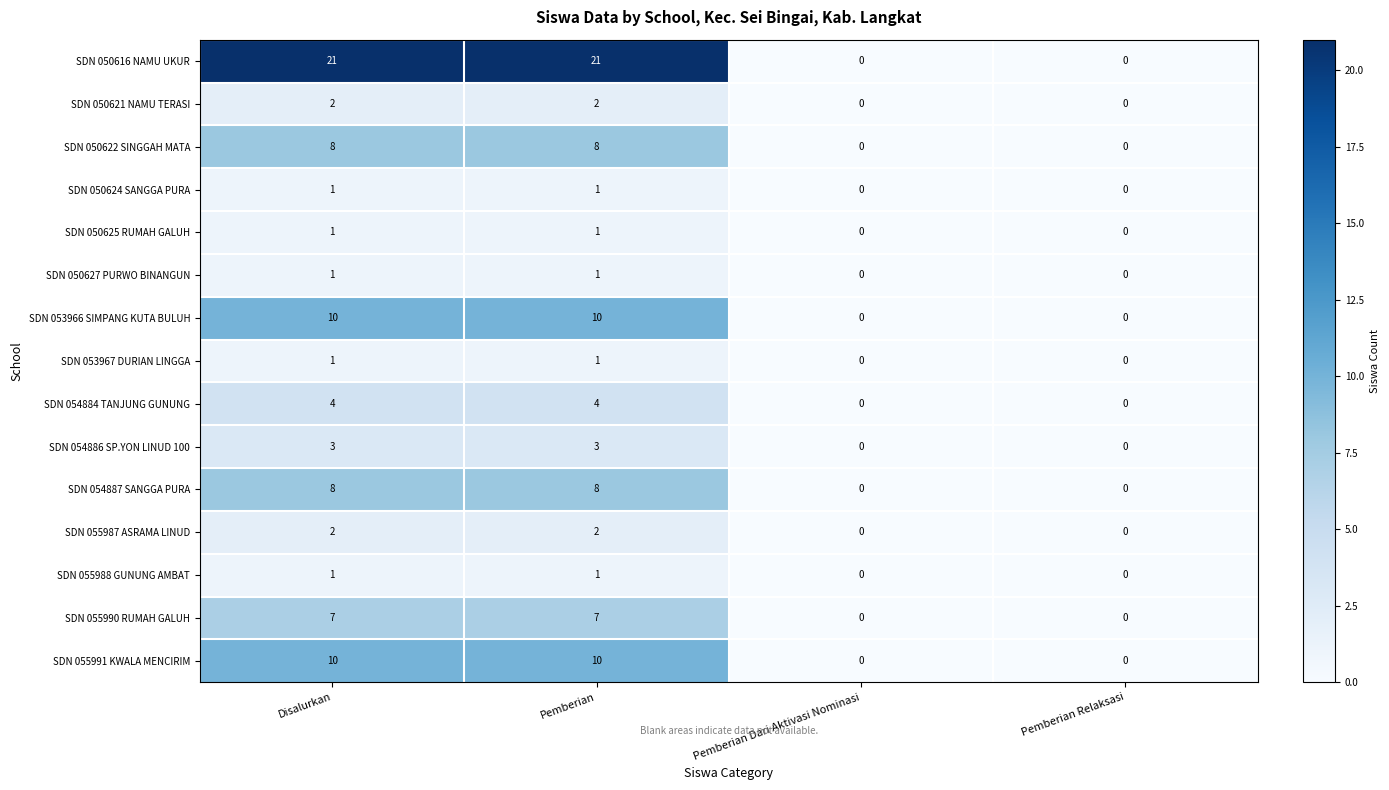

How many categories are shown in the chart?

4